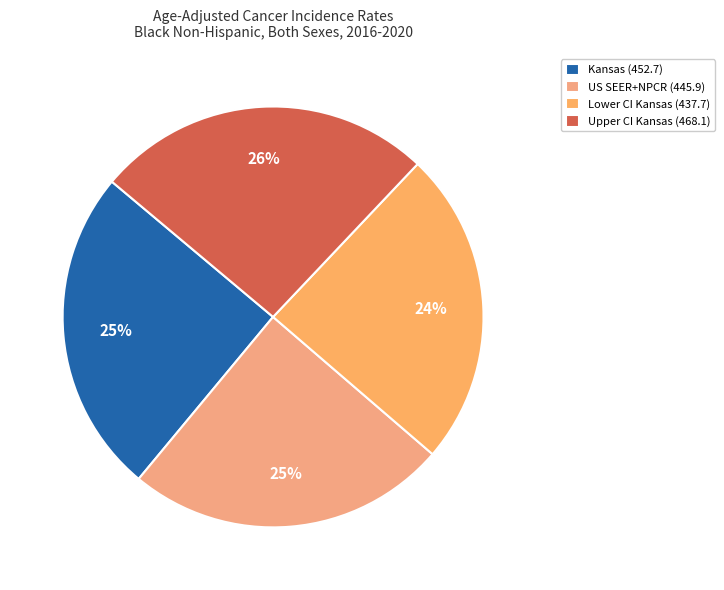

What percentage is the Upper CI Kansas (468.1) slice, to the nearest percent?

26%